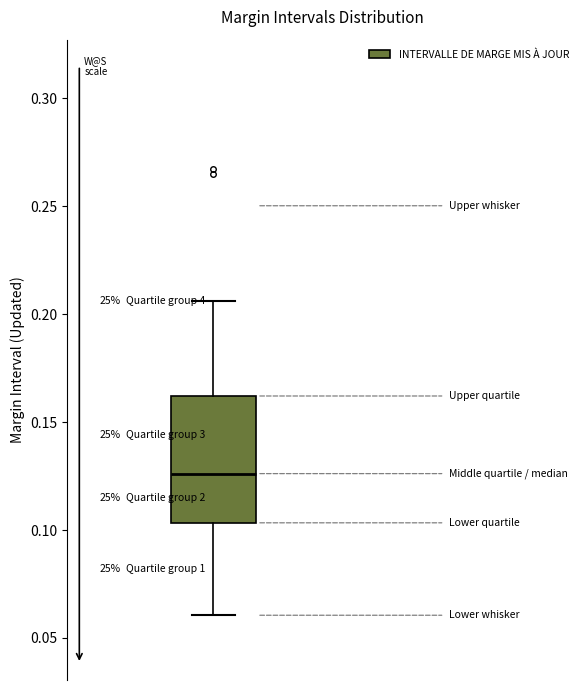

Where is the upper edge of the box on the y-axis? The values are not printed on the chart, so give them approximately, as read against the axis.

0.160